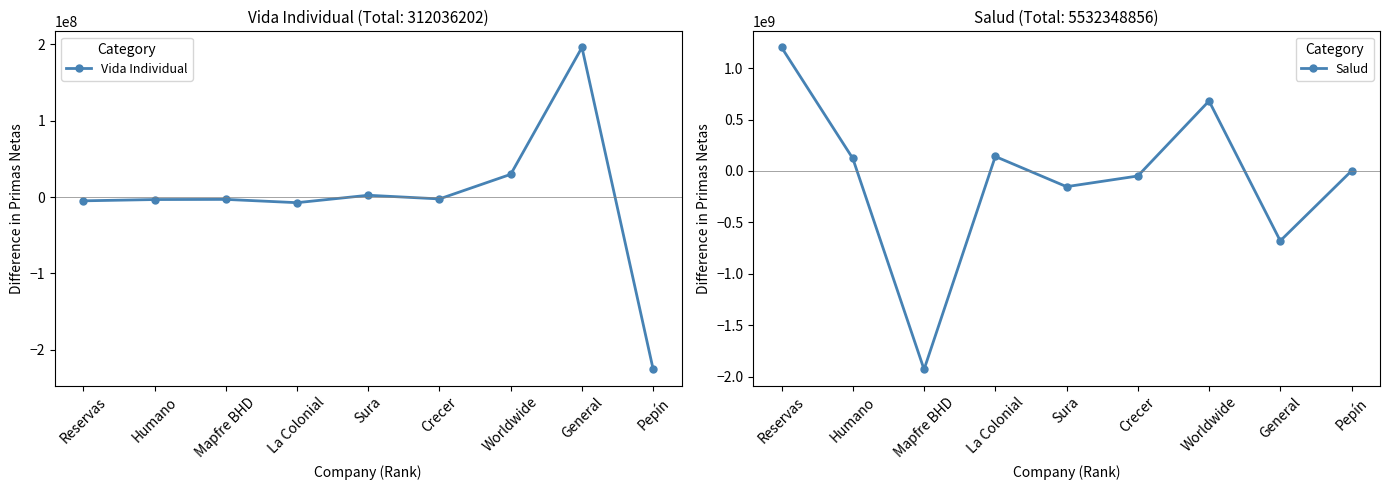

The value of Vida Individual at Reservas is -3300824.1. True or false?

False